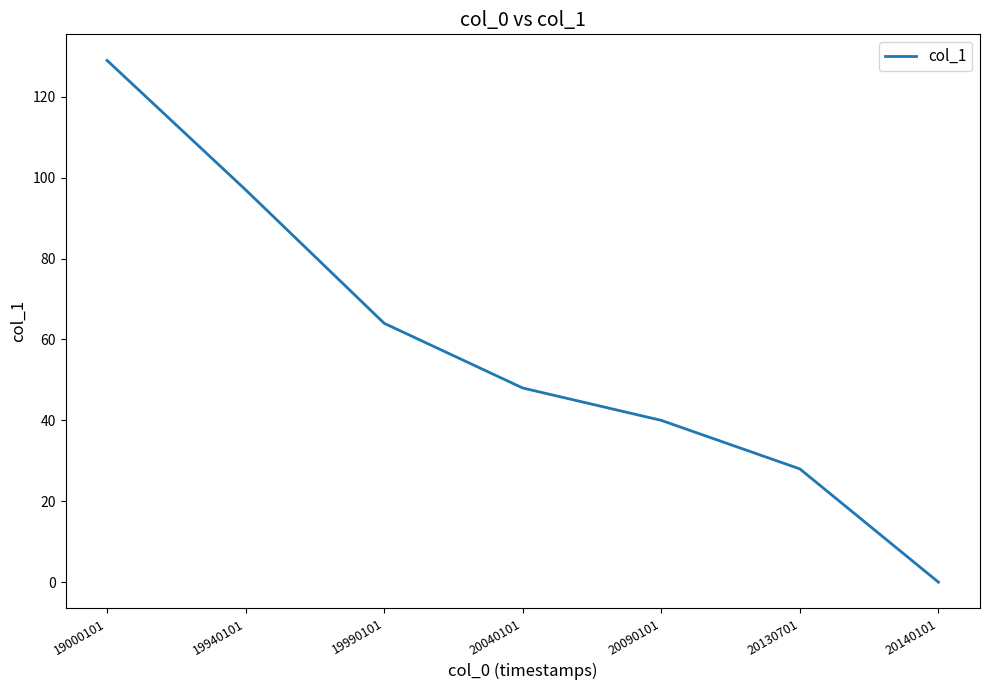

Reading right to left, transcribe all the data shown in this chart.

0	28	40	48	64	97	129